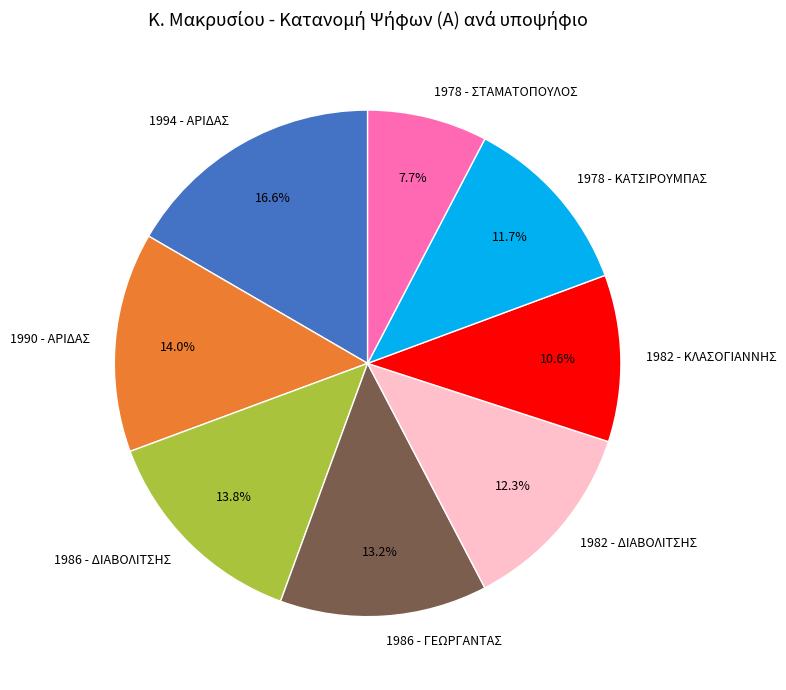

Is it true that 1978 - ΣΤΑΜΑΤΟΠΟΥΛΟΣ is 8% of the pie?

True